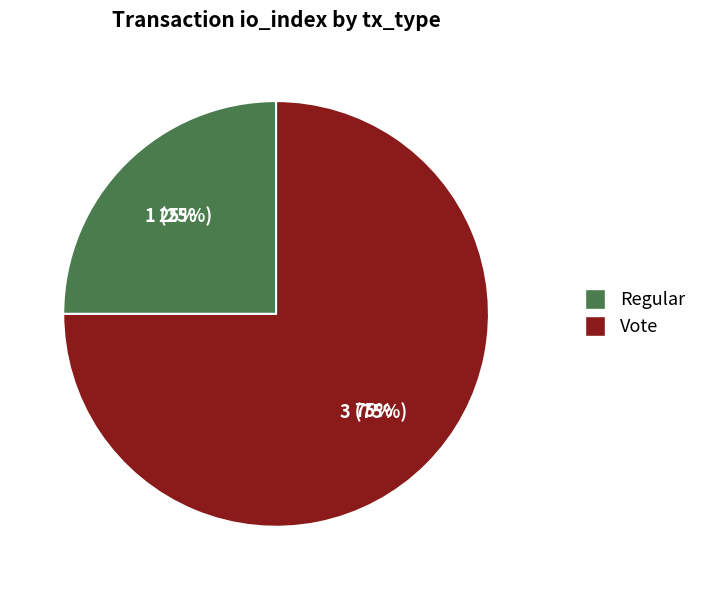

How many slices are in this pie chart?

2